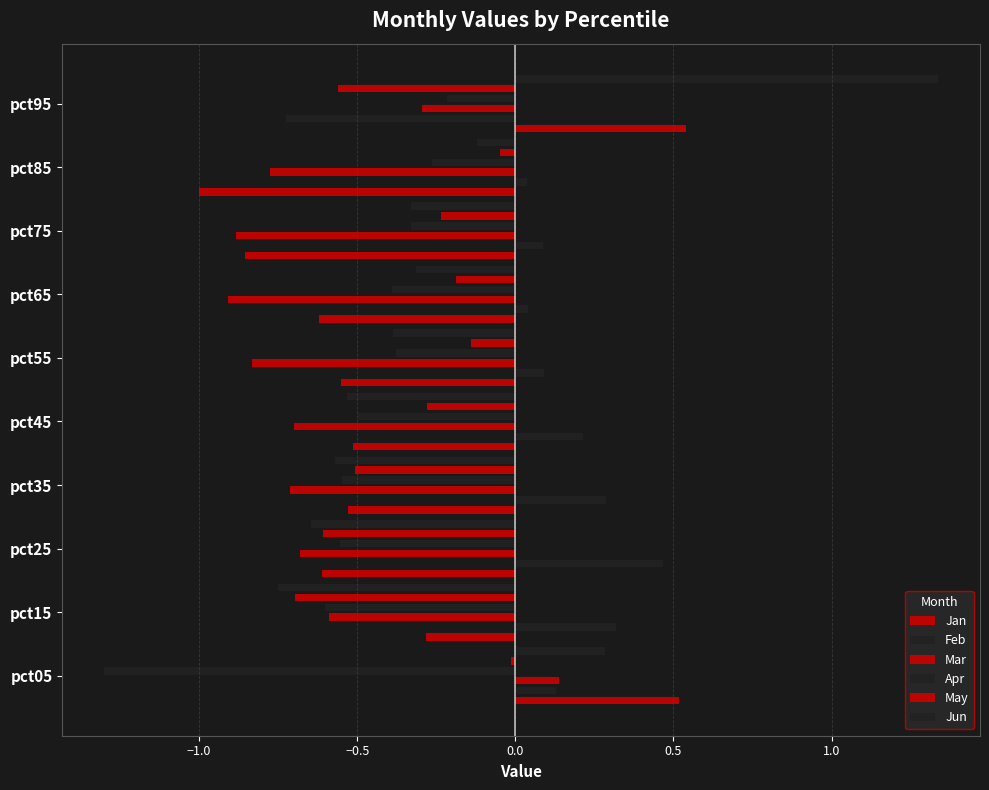

Are the bars horizontal?

Yes